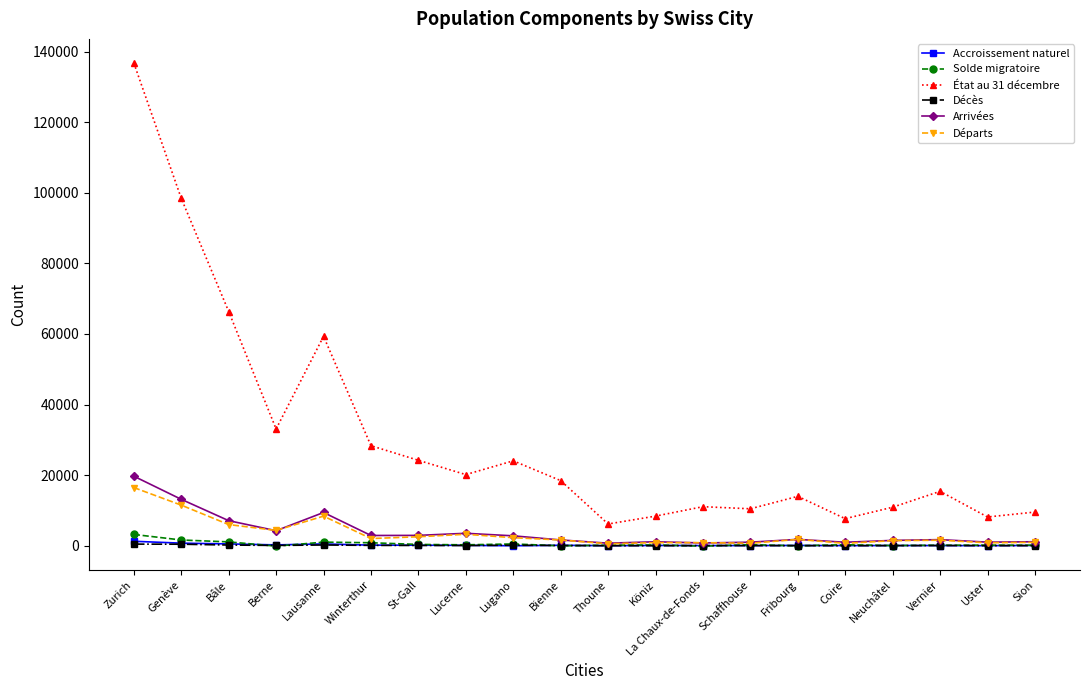

Where is Départs nearest to the value 8533?

Lausanne